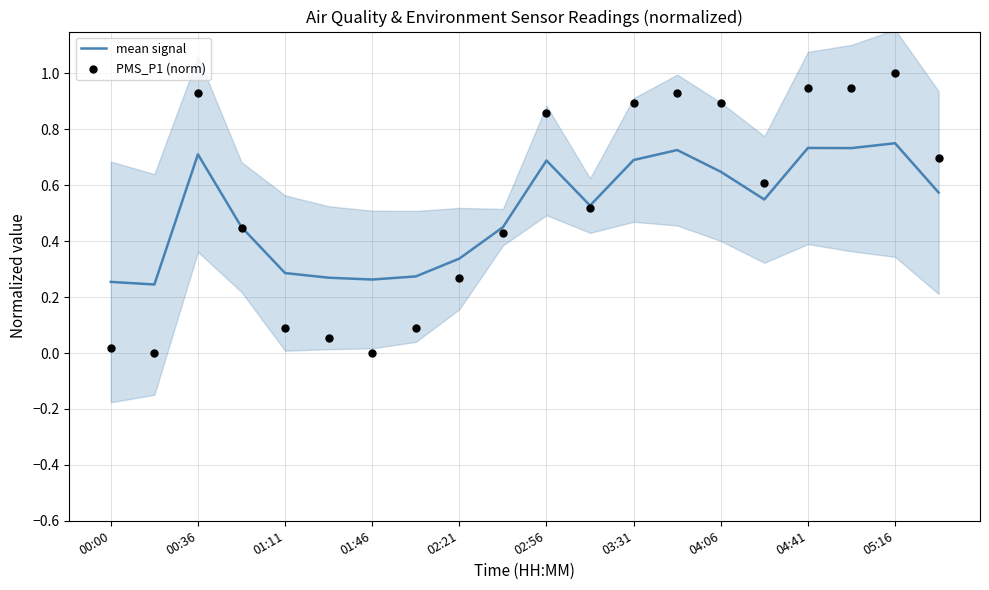

What are all the series names shown in the legend?

mean signal, PMS_P1 (norm)